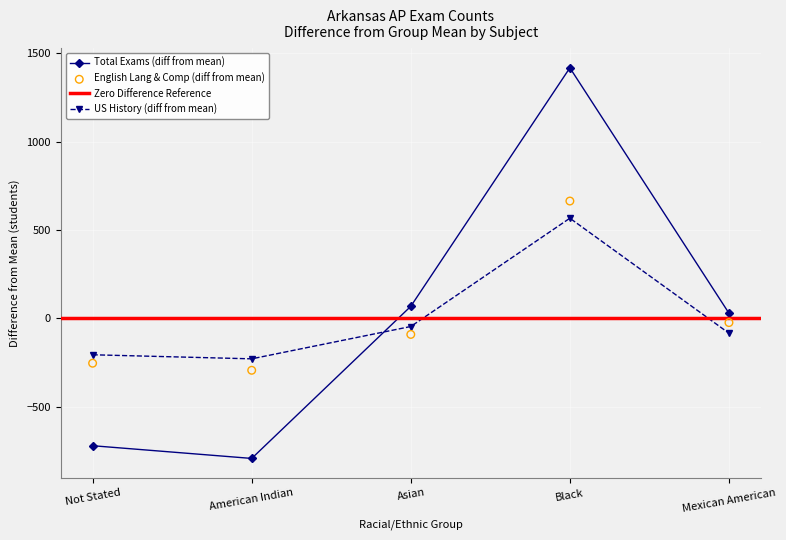

Is the value of English Lang & Composition at Not Stated greater than the value of Total Exams at Asian?

No